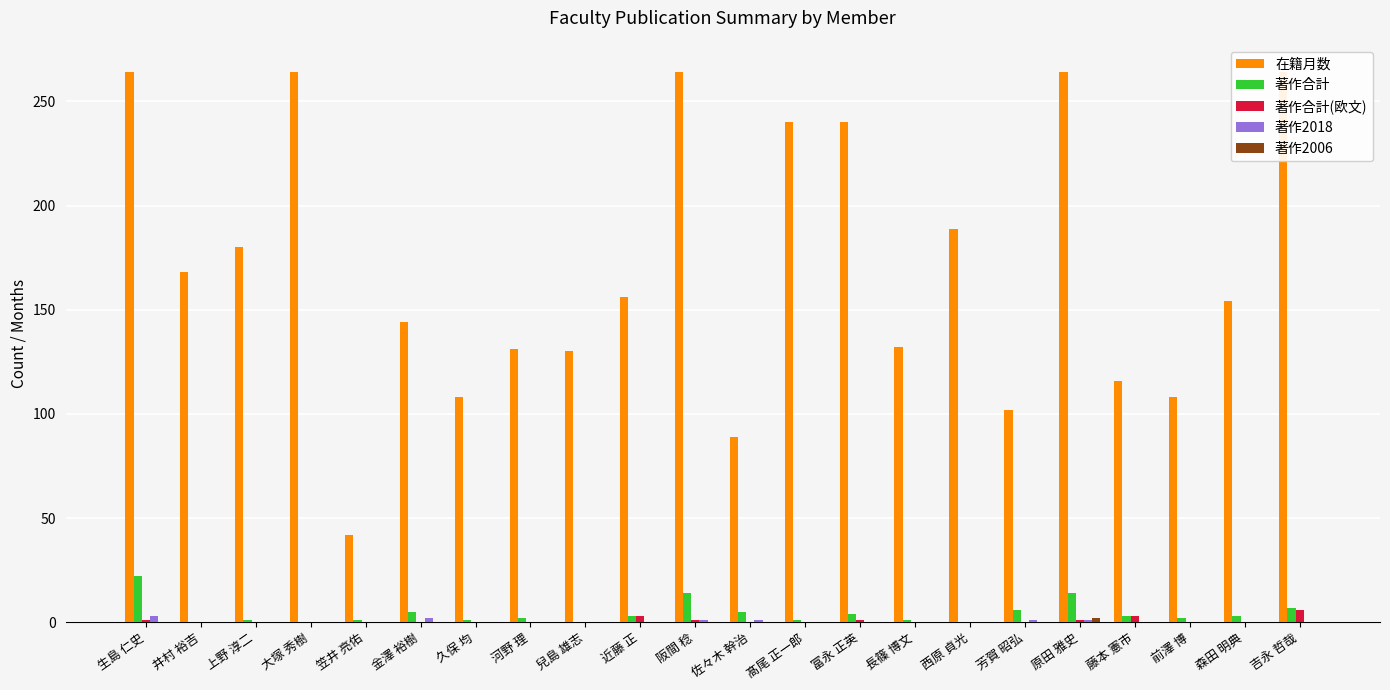

What is the total value across all series at 井村 裕吉?

168